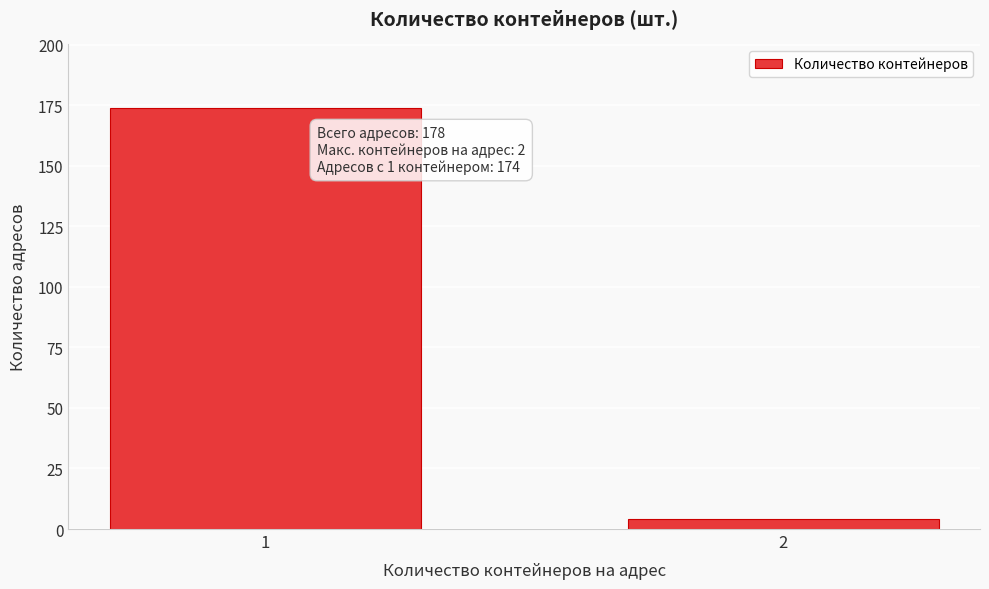

Reading left to right, list all the values displayed in this chart.

1=174	2=4